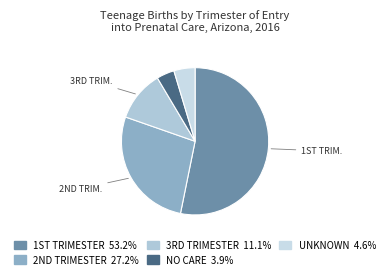

Which category accounts for the majority?

1st trimester